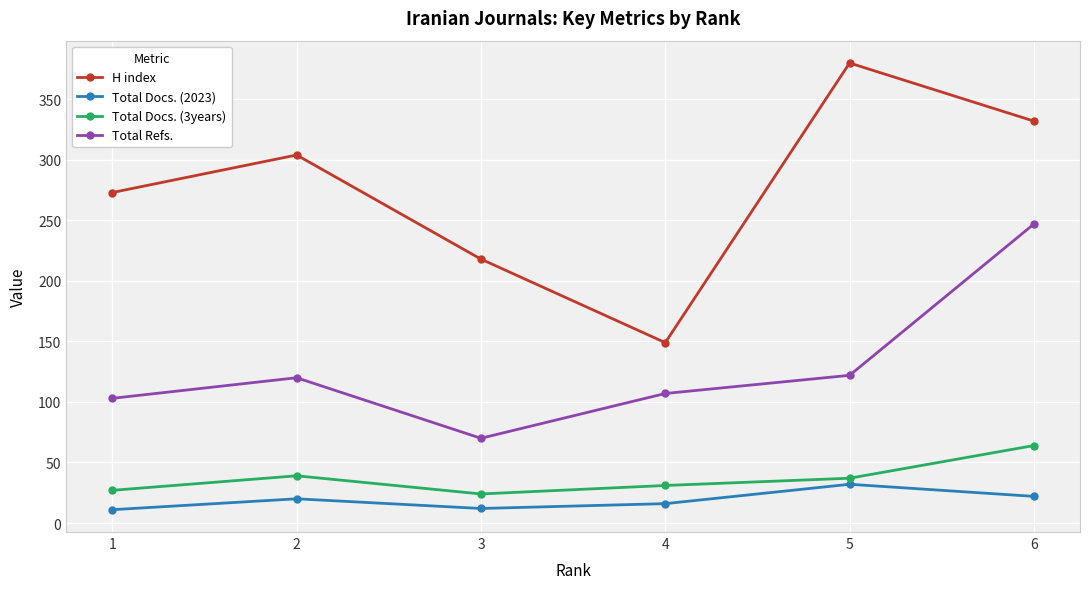

At which category does Total Docs. (2023) reach its first local valley?

3